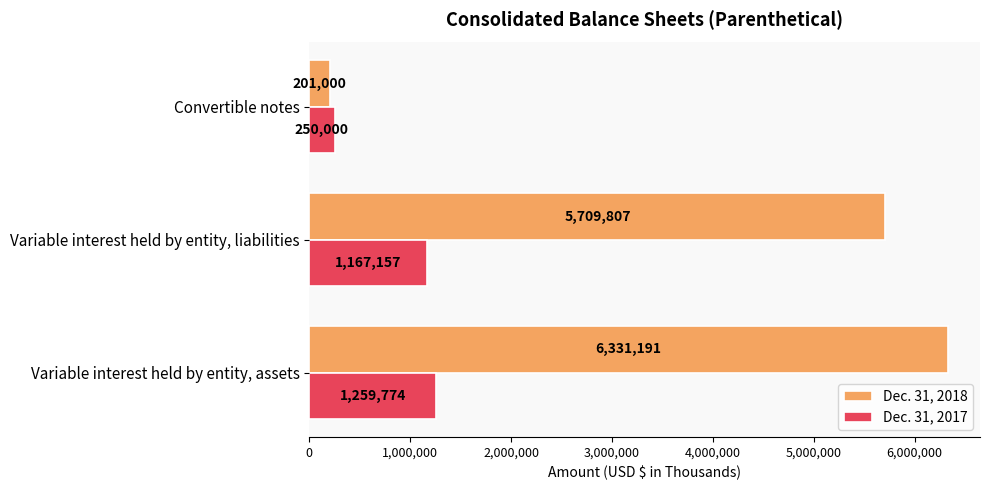

Which series has the widest spread of values?

Dec. 31, 2018